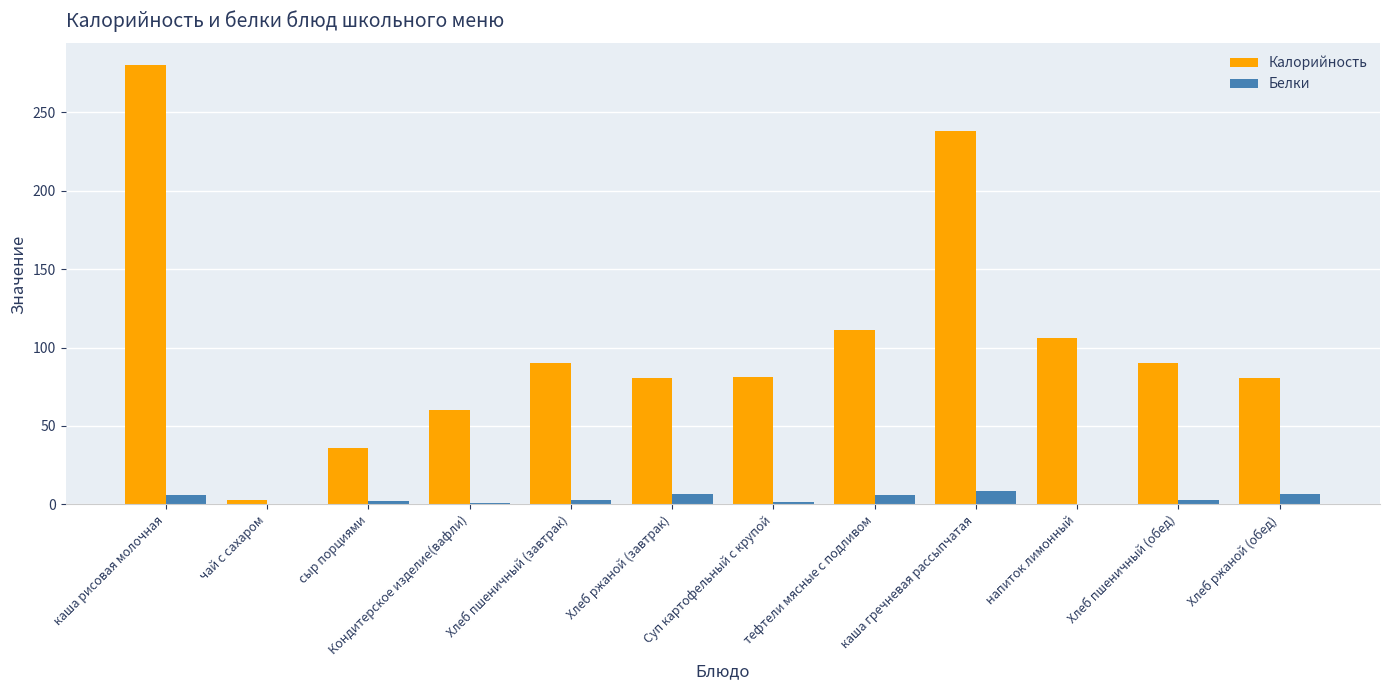

How many data points does each series have?

12